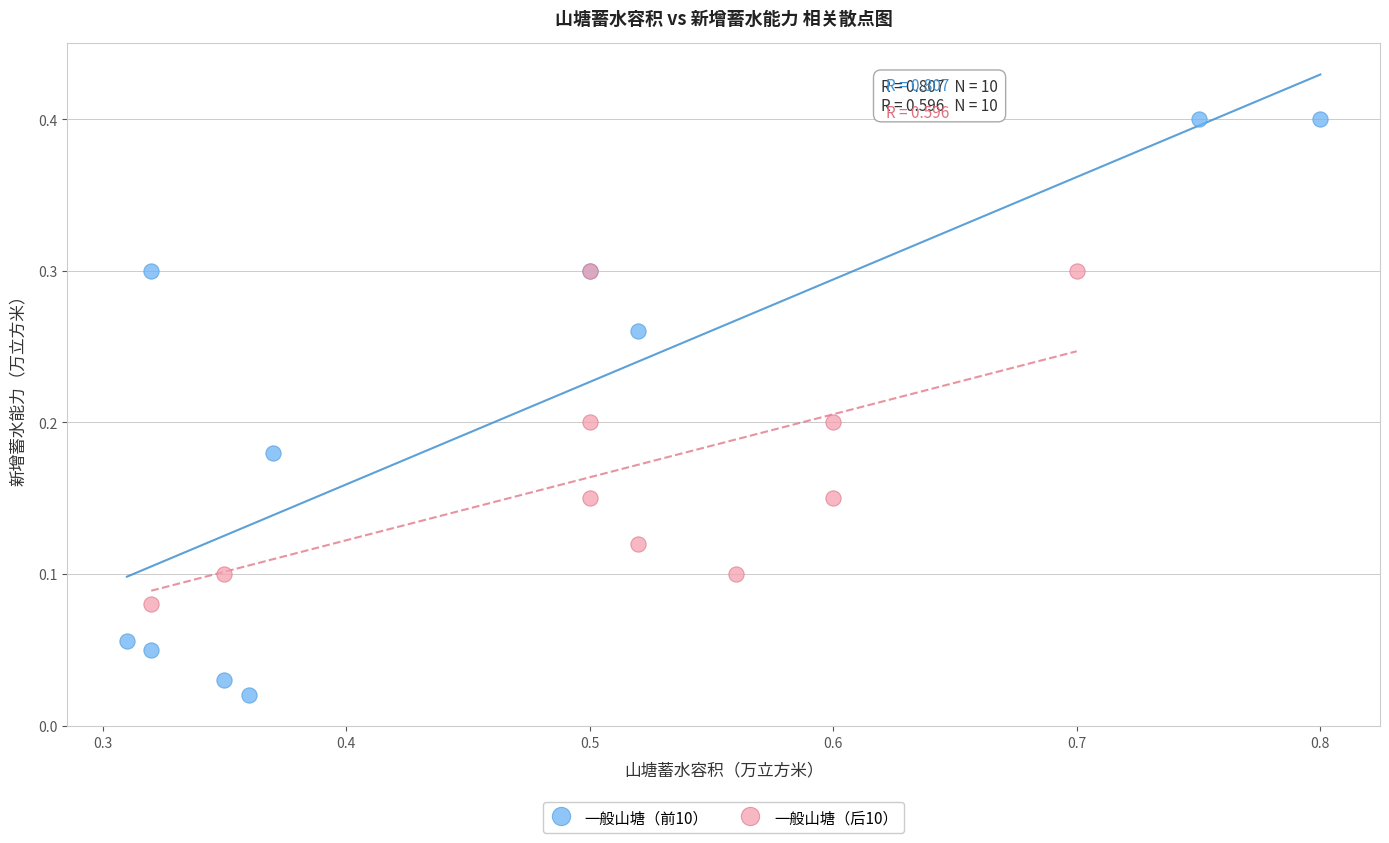

Which series contains the highest Y value?

一般山塘（前10）